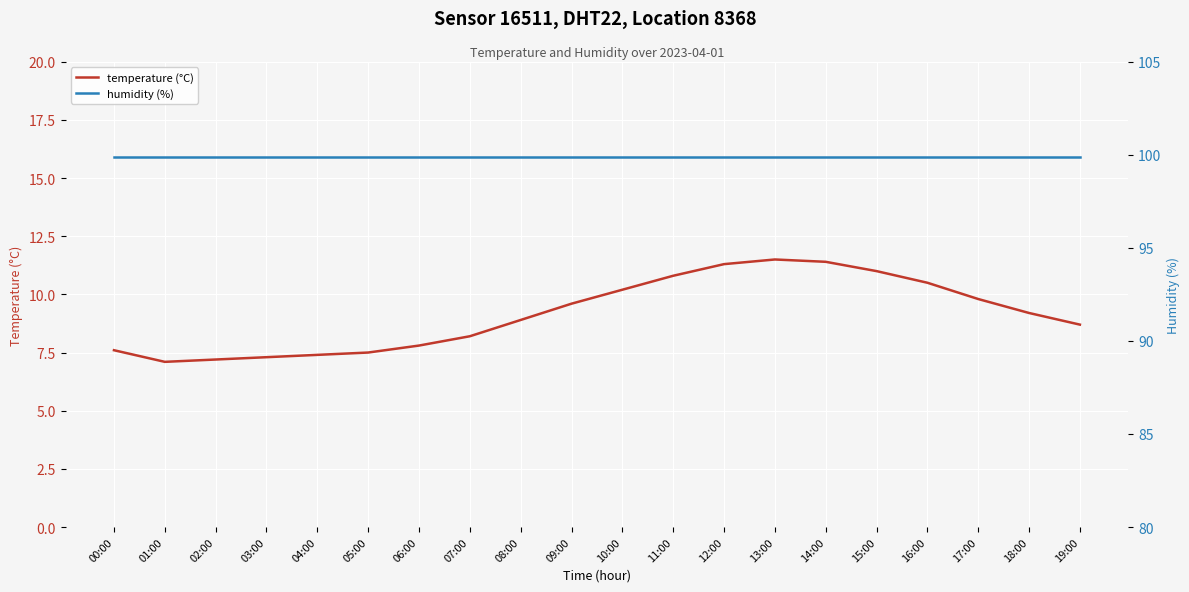

What is the value of the temperature (°C) point at the 2nd from the left?

7.1